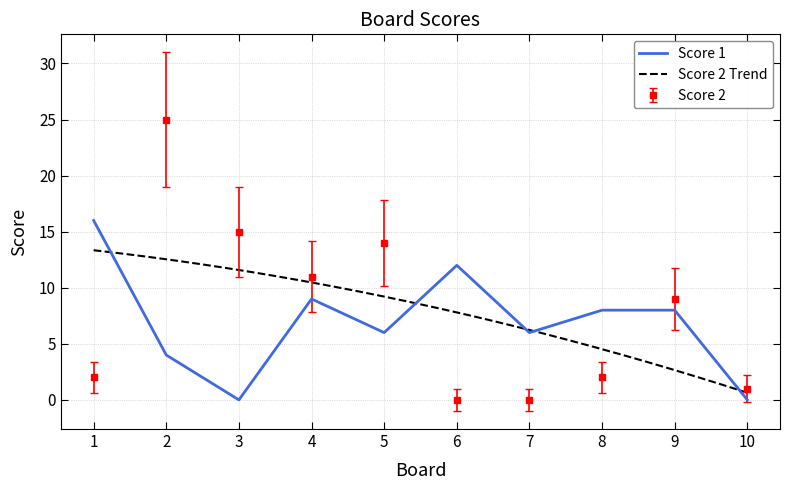

Between 9 and 10, which series saw the biggest shift?

Score 1